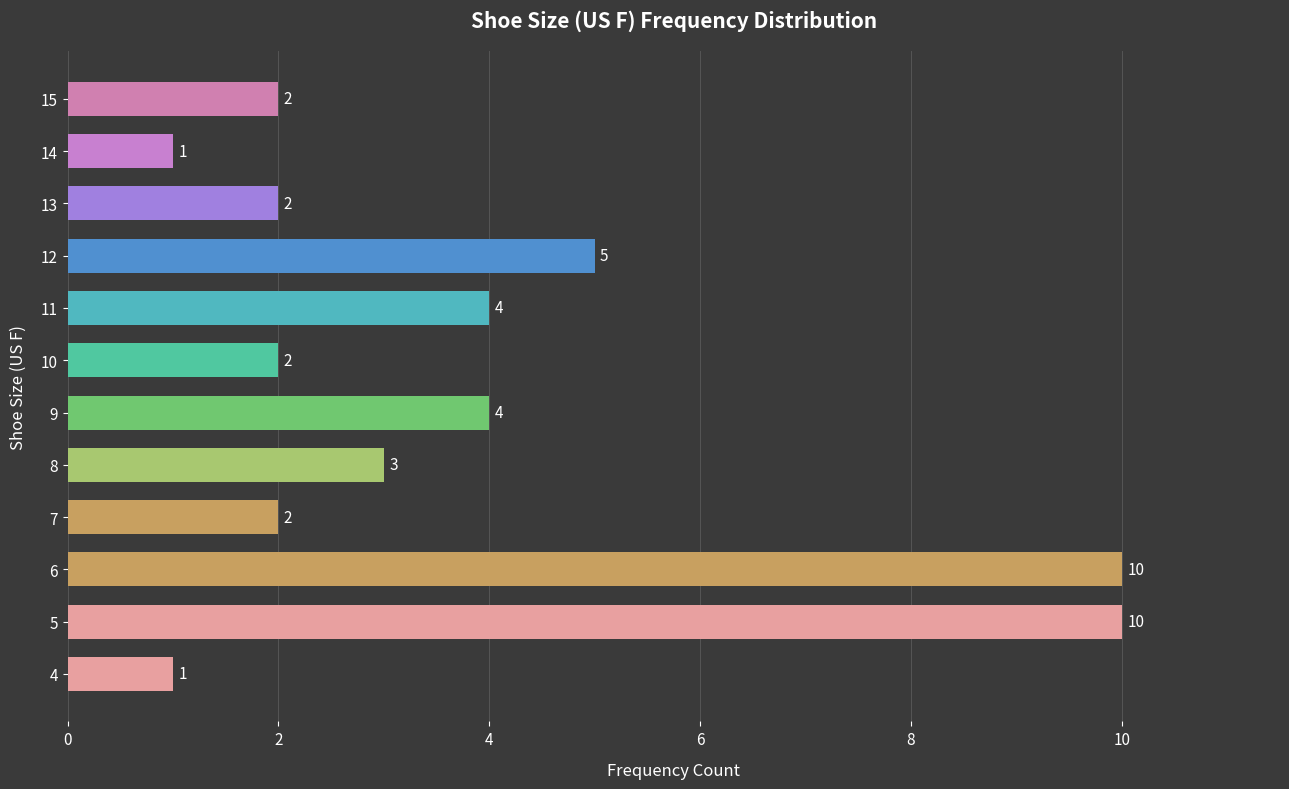

How many series are shown in this chart?

1